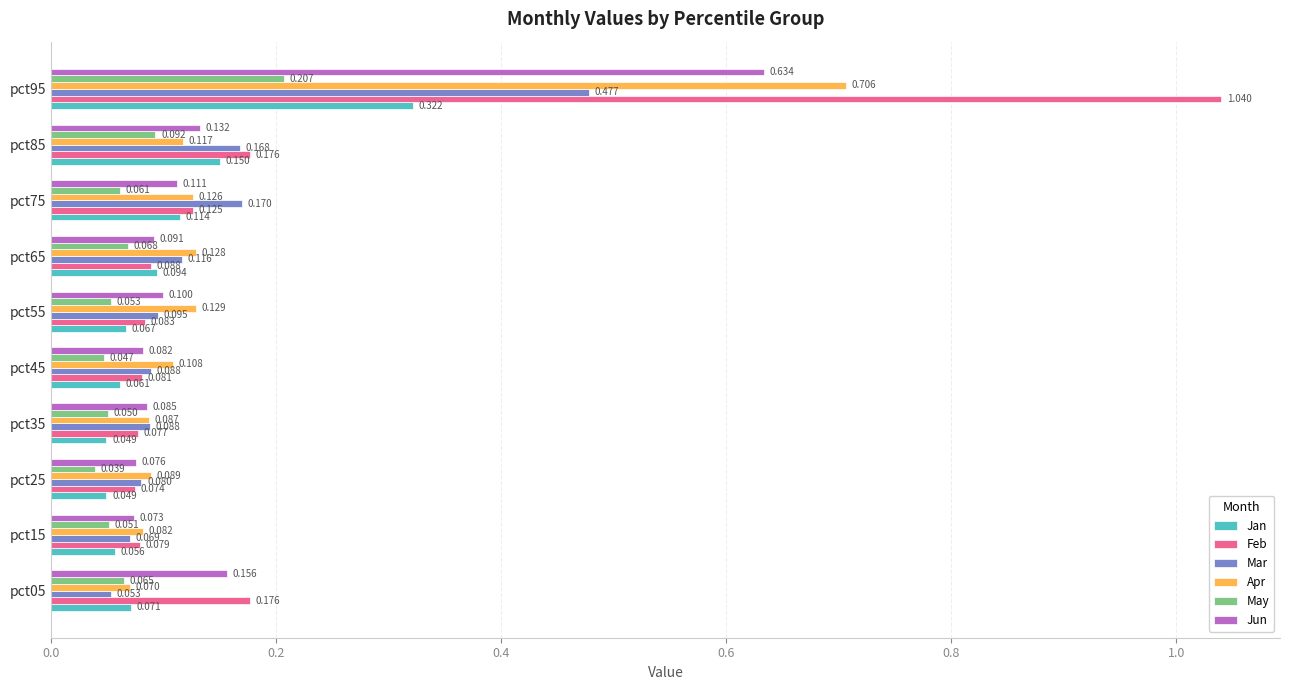

Which series has the largest range (max minus min)?

Feb